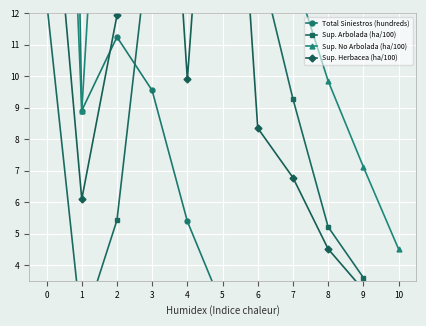

True or false: Sup. No Arbolada (ha/100) and Sup. Herbacea (ha/100) cross at least once.

False